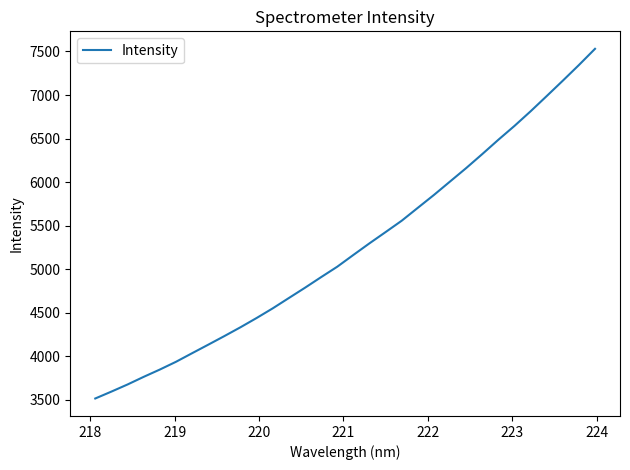

What is the smallest value displayed?

3514.3